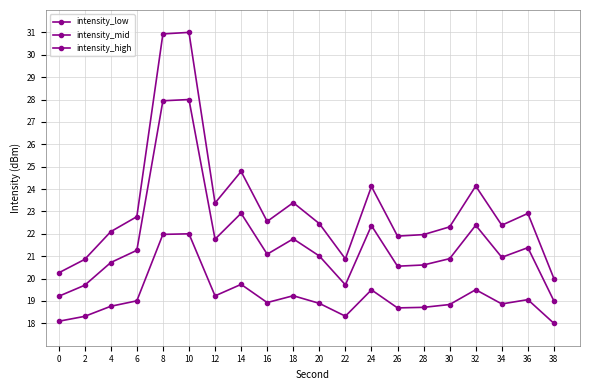

What is the sum of the intensity_low values at 12 and 32?

38.7